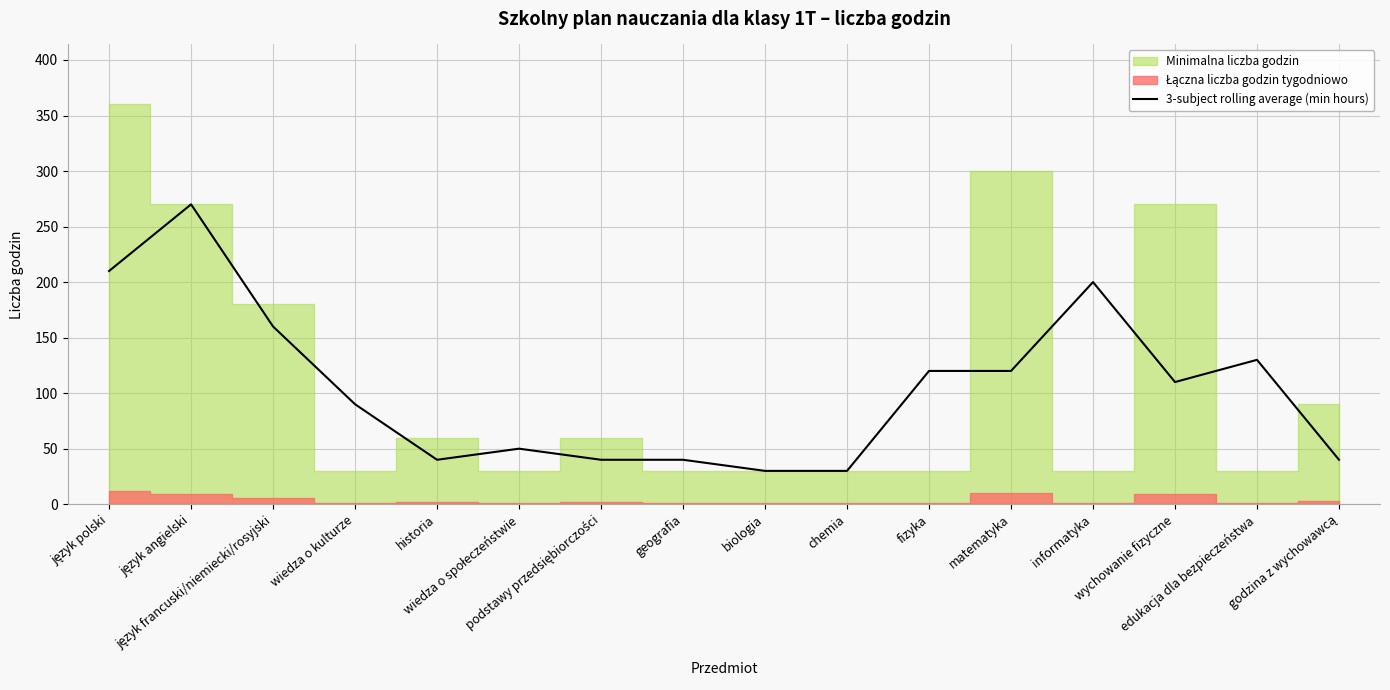

What is the minimum value for 3-subject rolling average (min hours)?

30